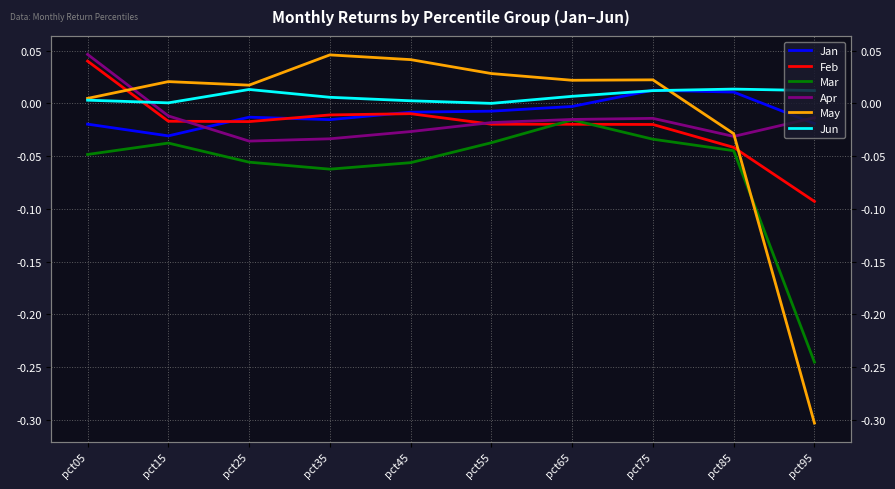

At which category is the sum across all series the highest?

pct05